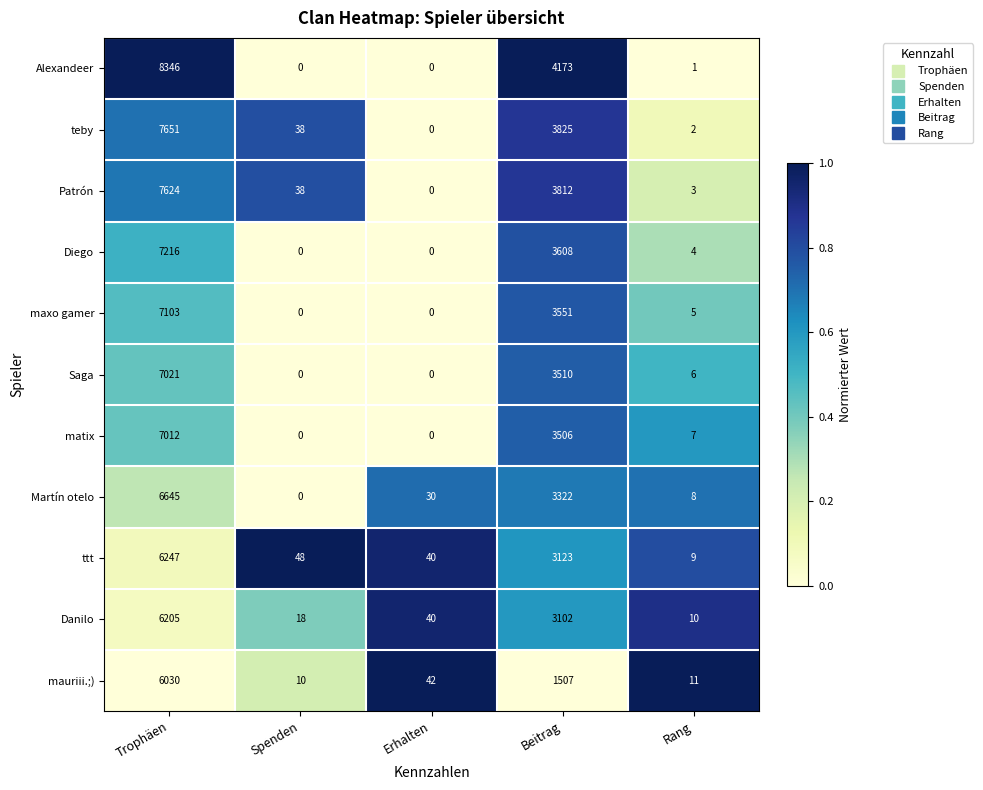

Between Trophäen and Rang, which series saw the biggest shift?

Alexandeer